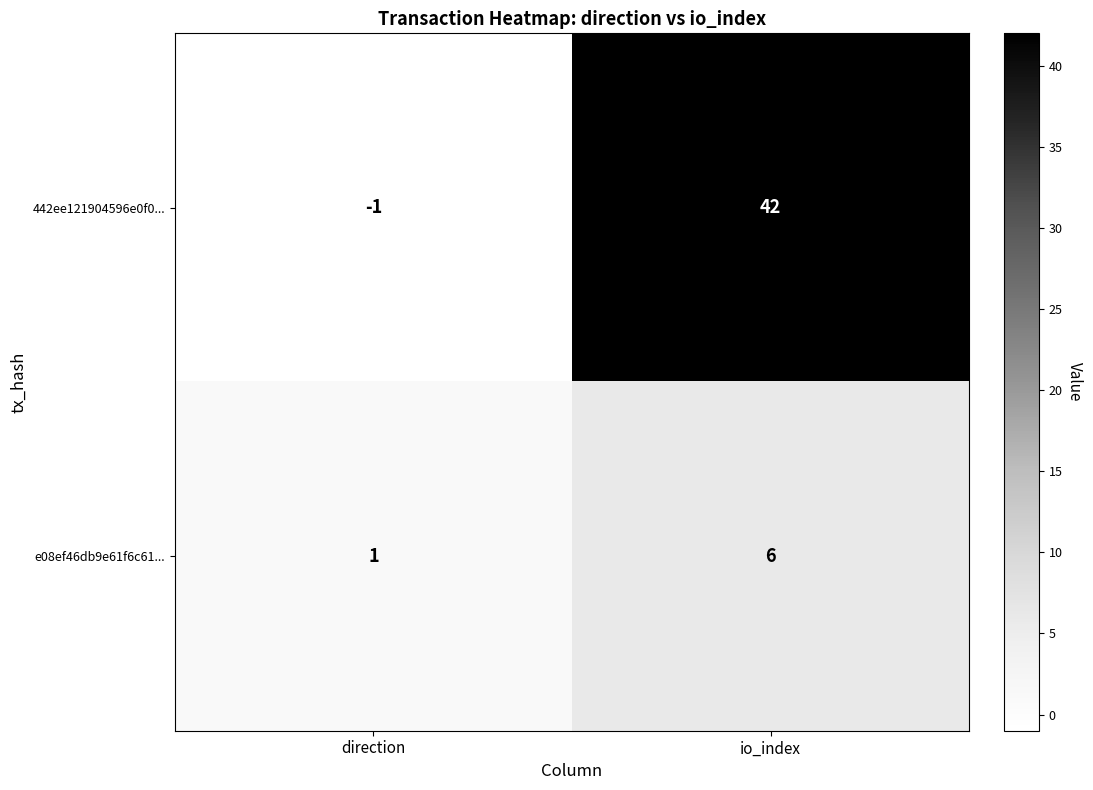

Is it true that e08ef46db9e61f6c61... equals 0 at direction?

False